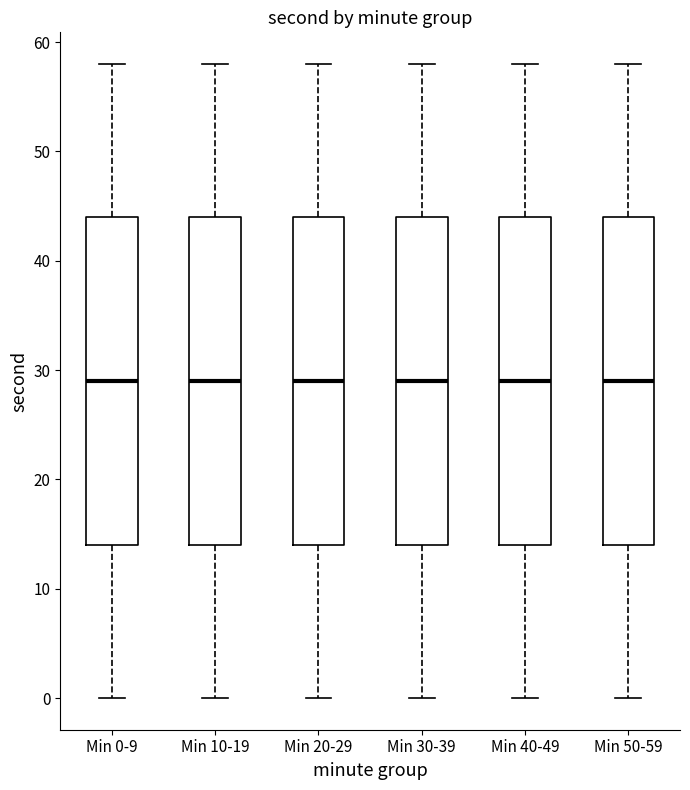

Where is the lower edge of the box for Min 10-19 on the y-axis? The values are not printed on the chart, so give them approximately, as read against the axis.

14